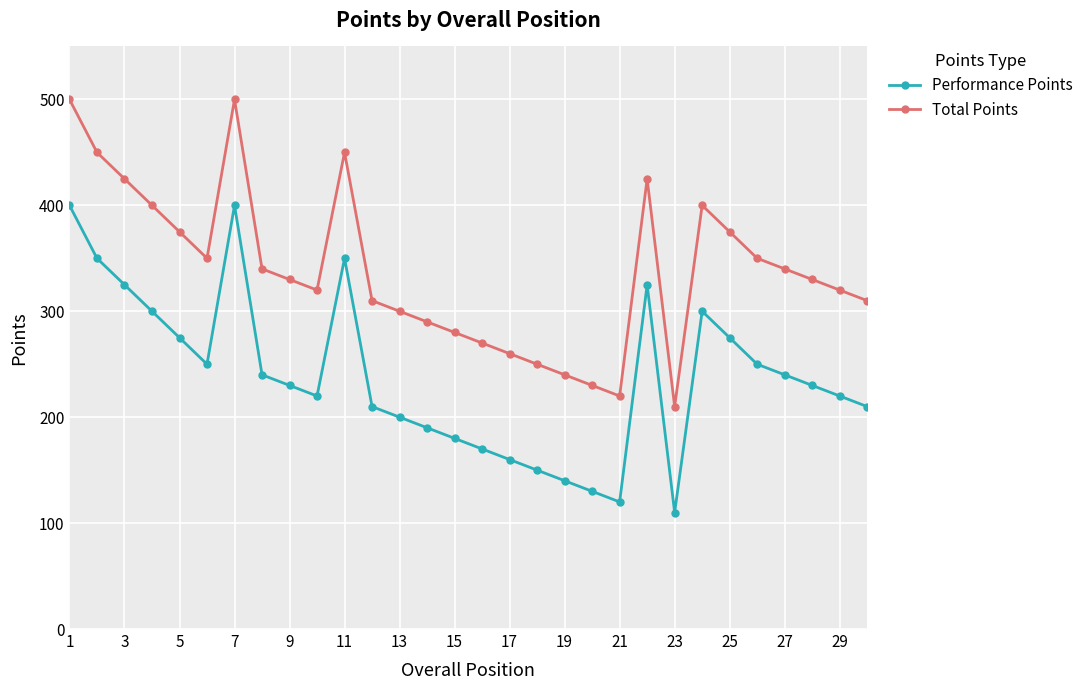

What is the difference between the second highest and minimum values in the Total Points series?

290